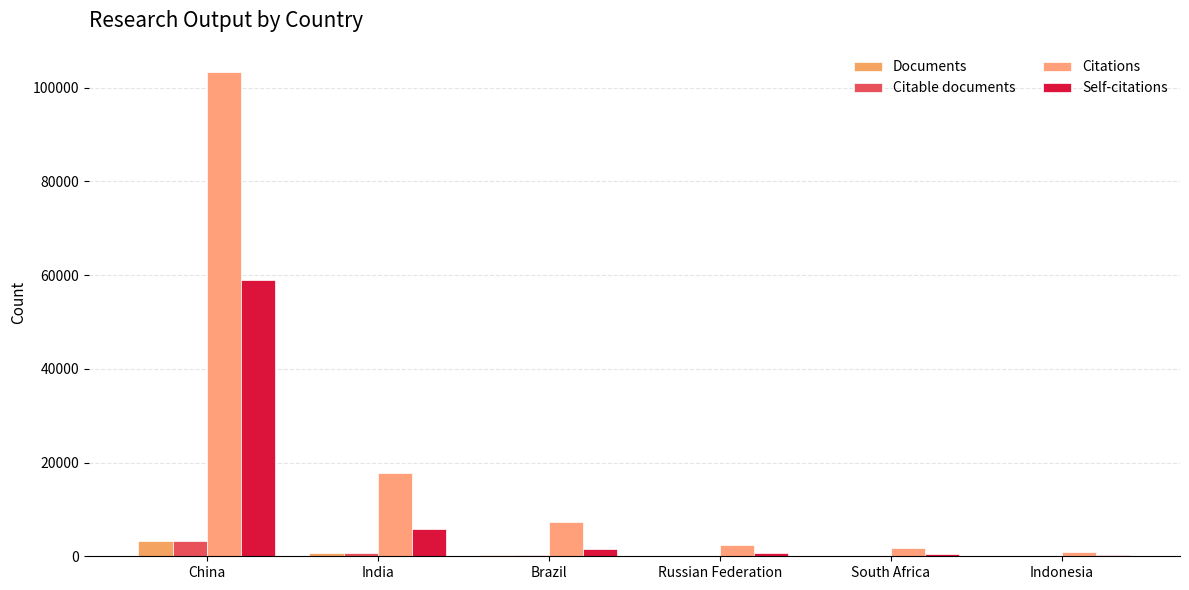

How many groups of bars are there?

6